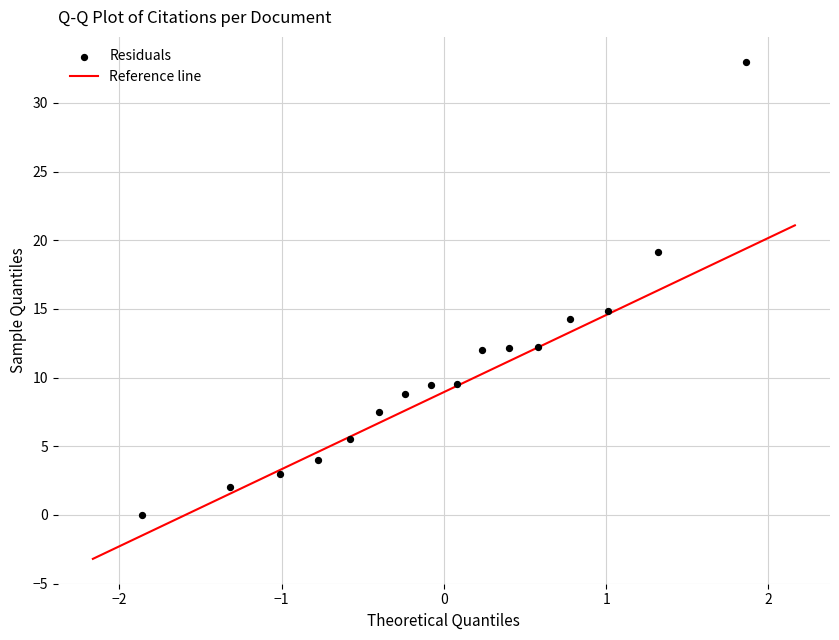

What is the range of Y values (max minus min)?

33.0